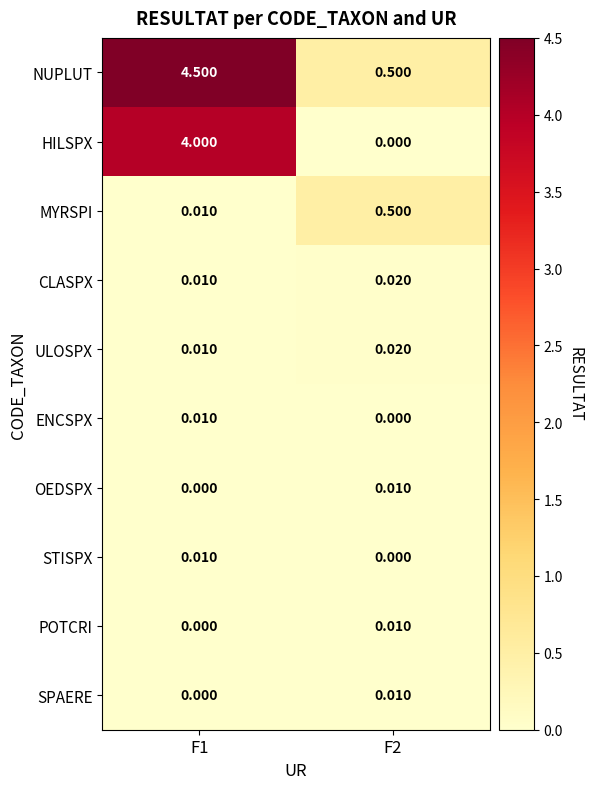

Which series has the largest total across all categories?

NUPLUT